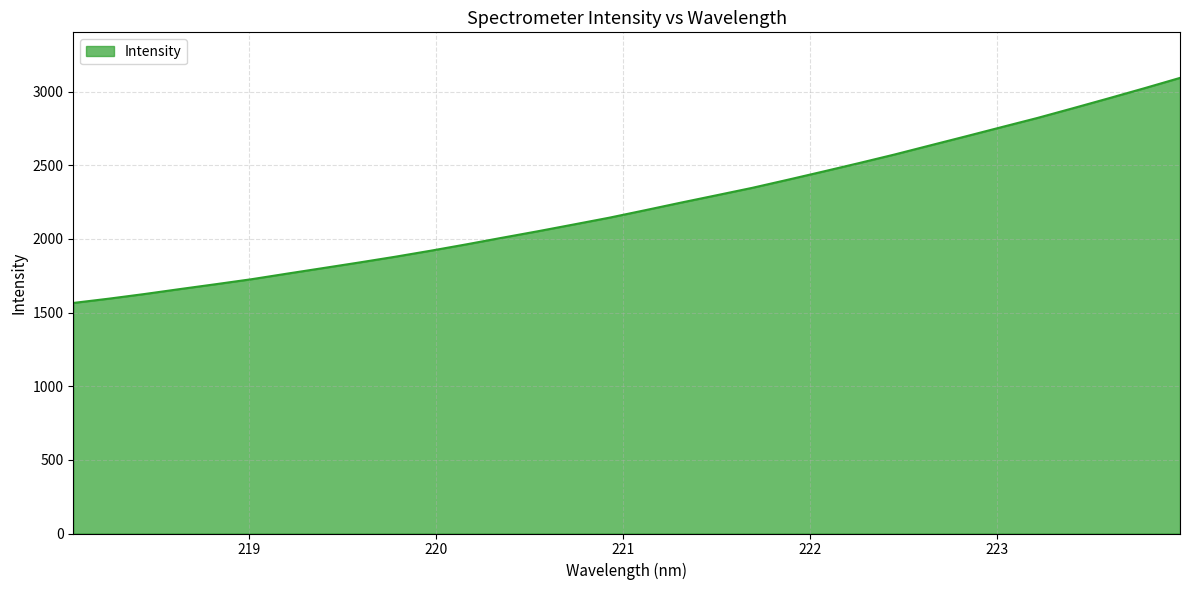

What is the smallest value displayed?

1565.2